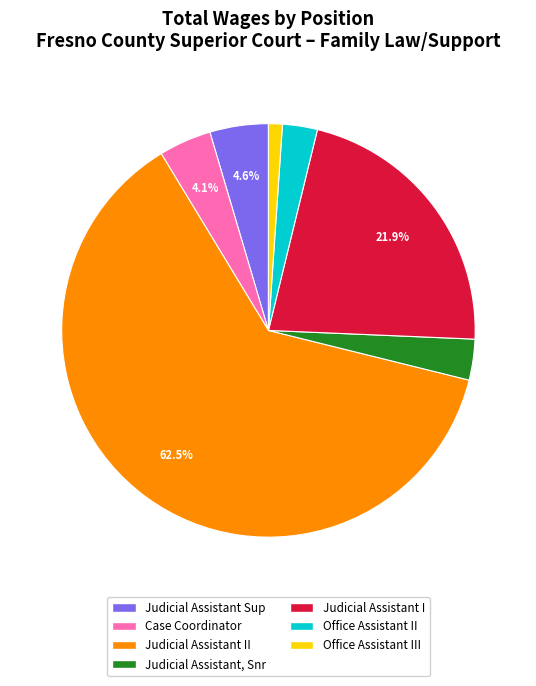

Is there any slice that represents more than half of the pie?

Yes